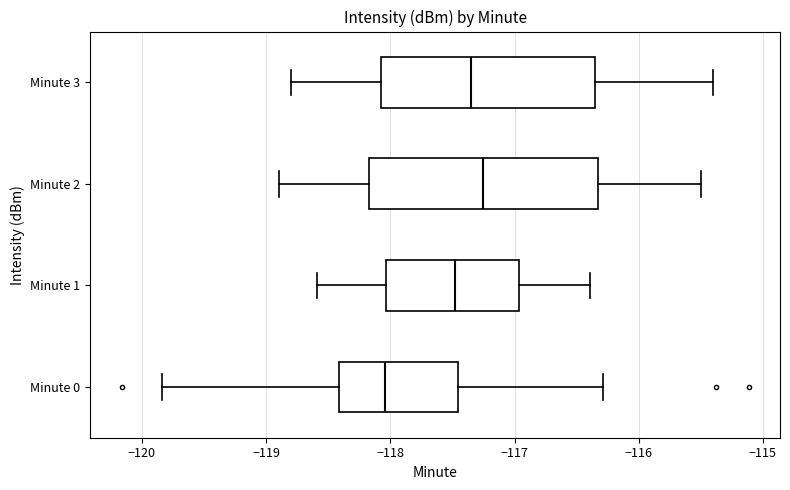

Where does the median line of the box for Minute 1 sit on the x-axis? The values are not printed on the chart, so give them approximately, as read against the axis.

-117.5